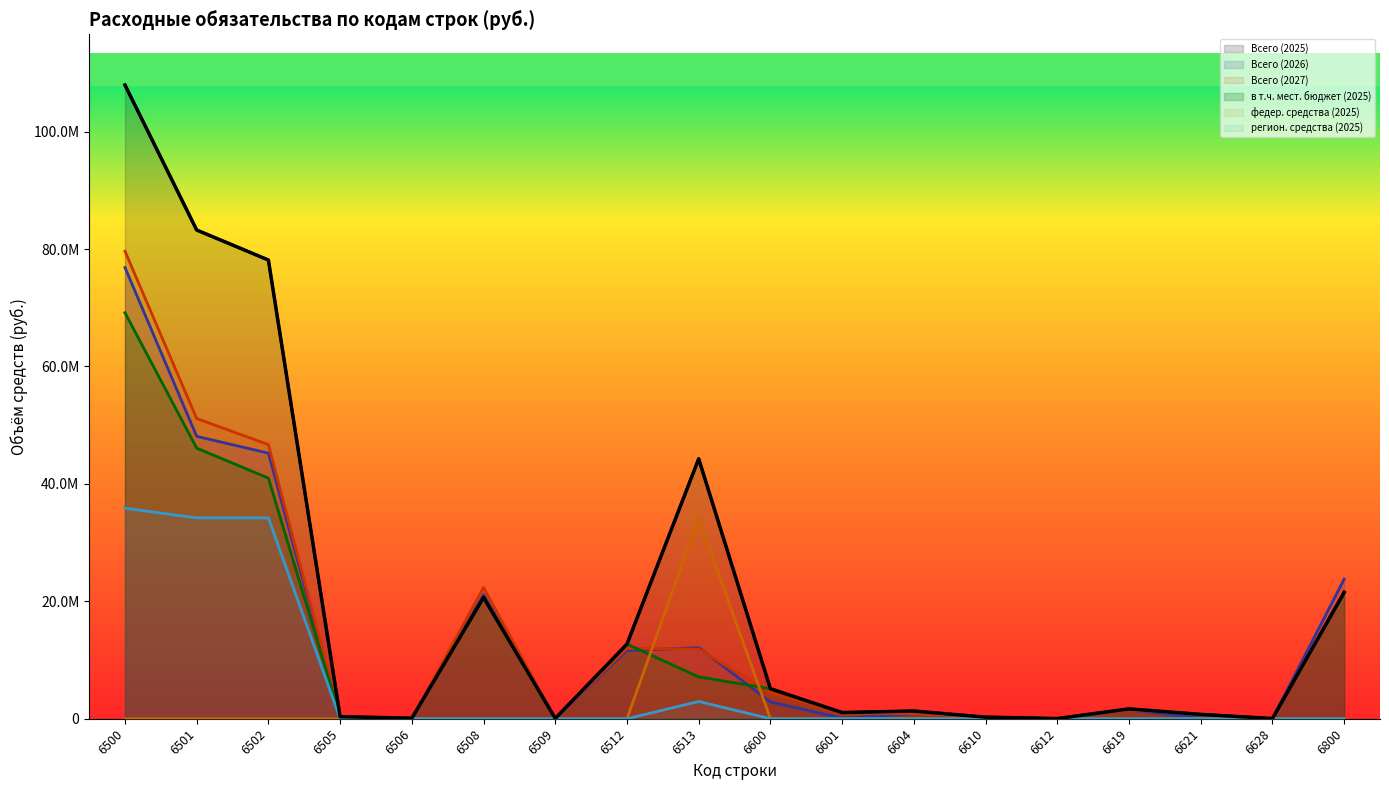

What is the value of the Всего (2025) point at the 13th from the left?

269700